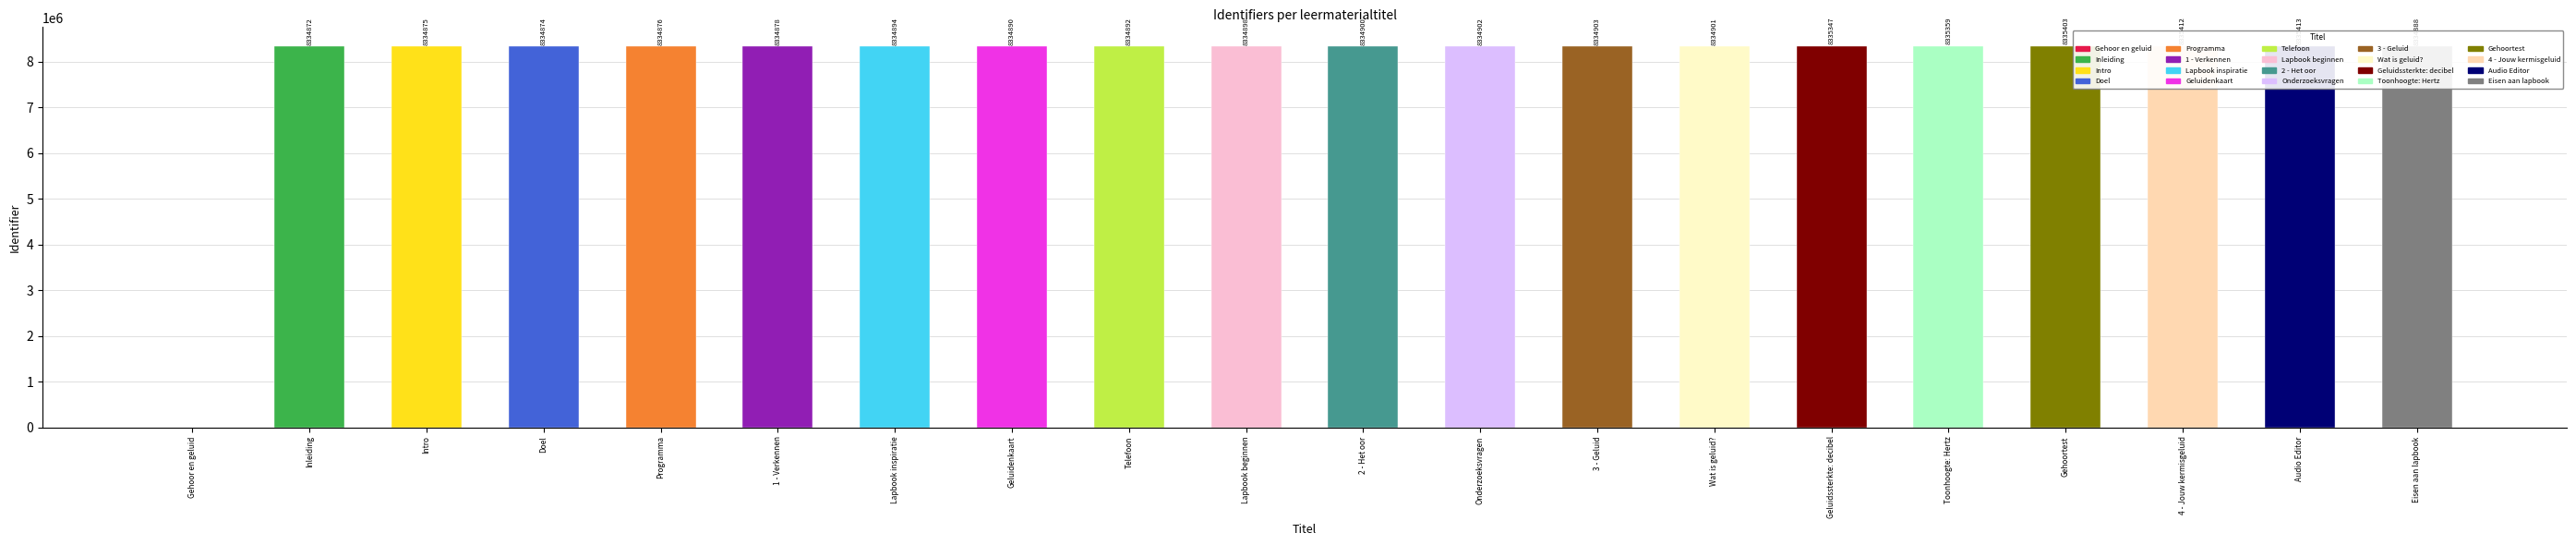

How many values exceed 8334898?

9